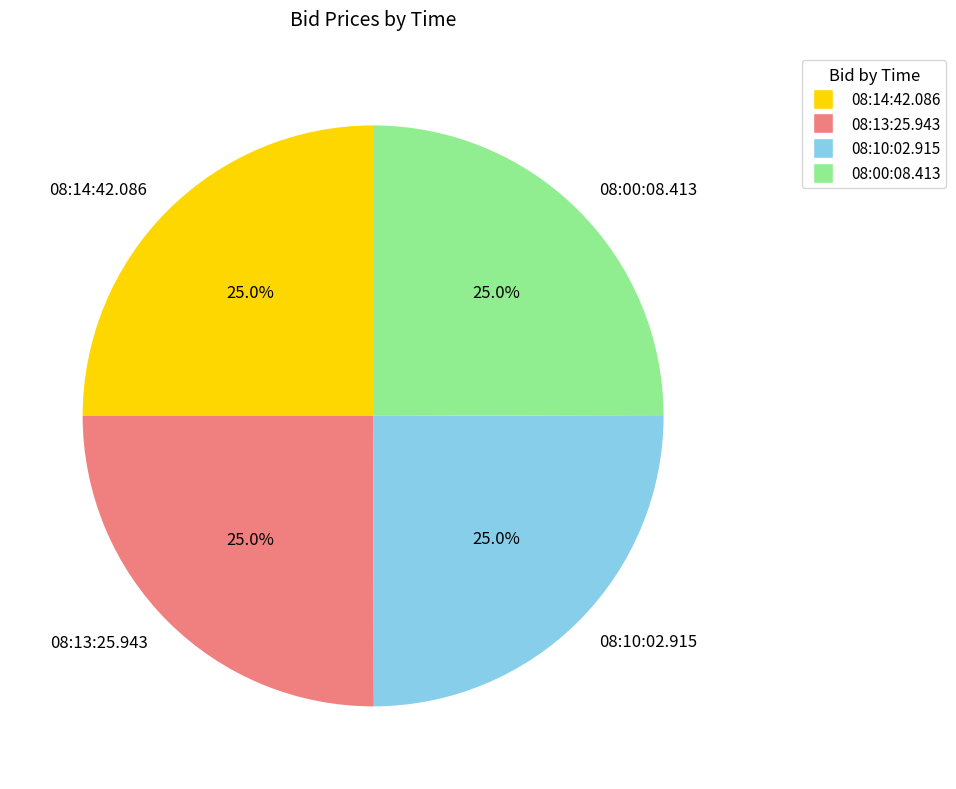

Does 08:14:42.086 represent more than half of the total?

No